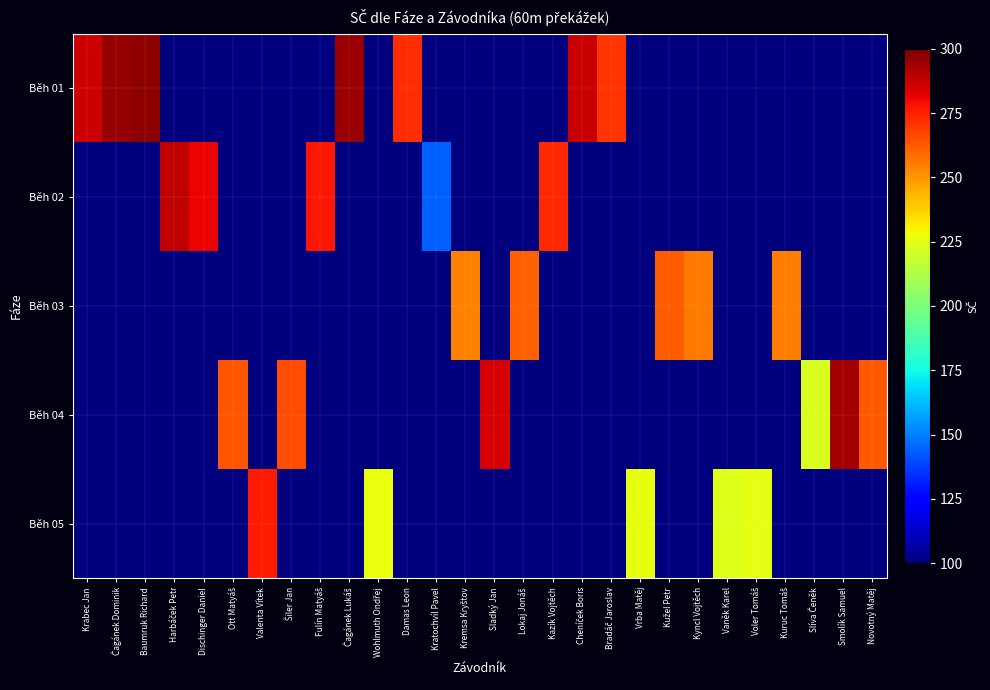

Between Krabec Jan and Vrba Matěj, which series saw the biggest shift?

Běh 01